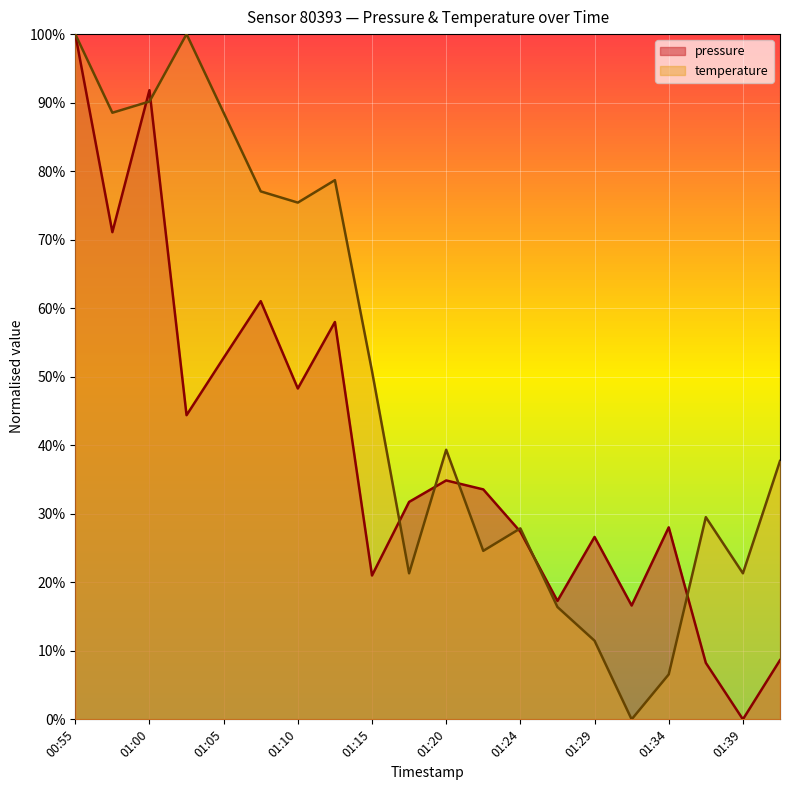

At how many categories does at least one series exceed 0?

20